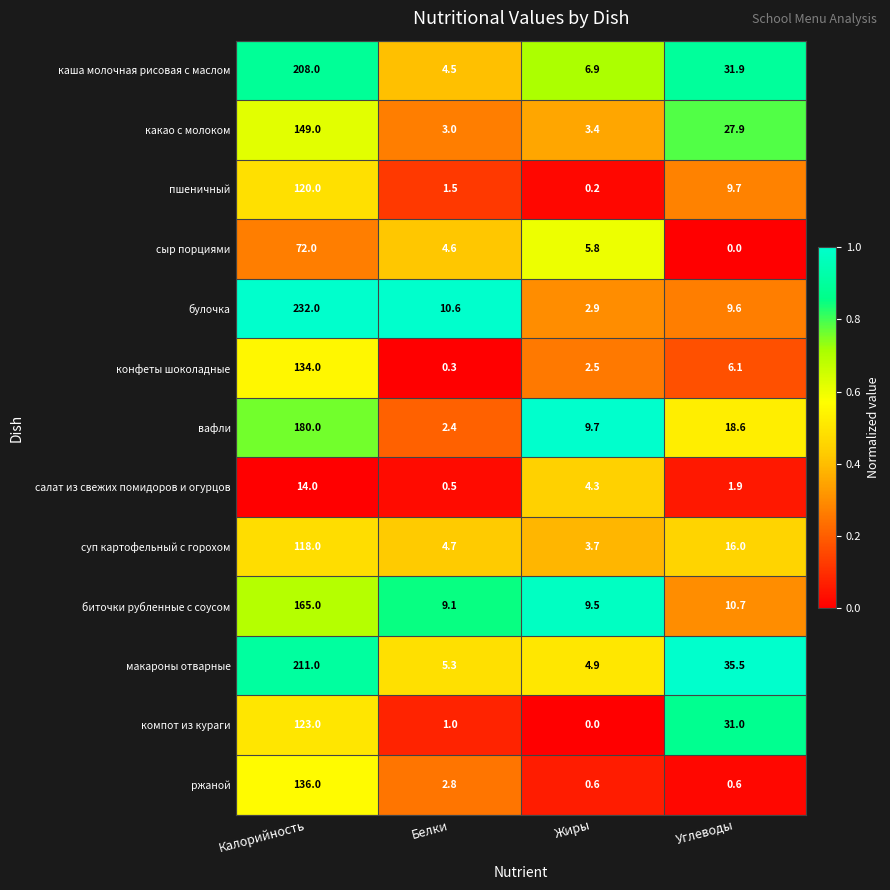

What is the highest value of the суп картофельный с горохом series?

118.0